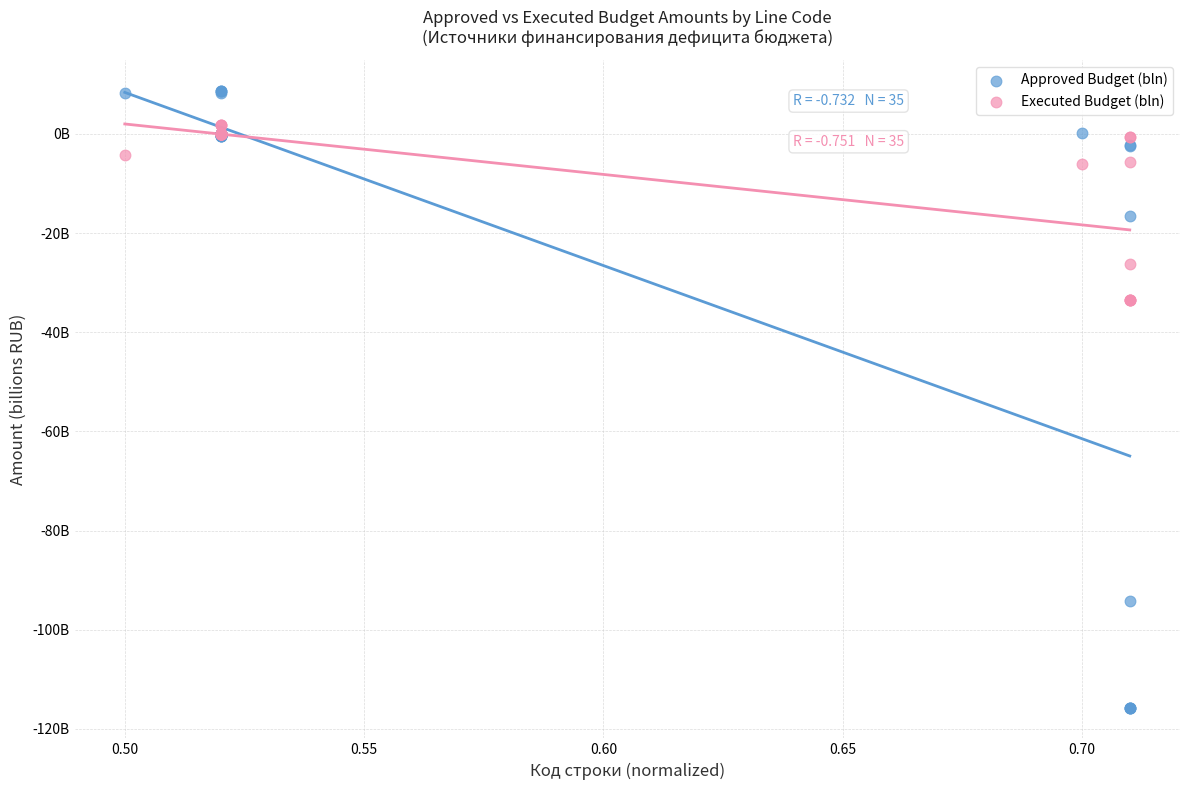

What are all the series names shown in the legend?

Approved Budget (bln), Executed Budget (bln)